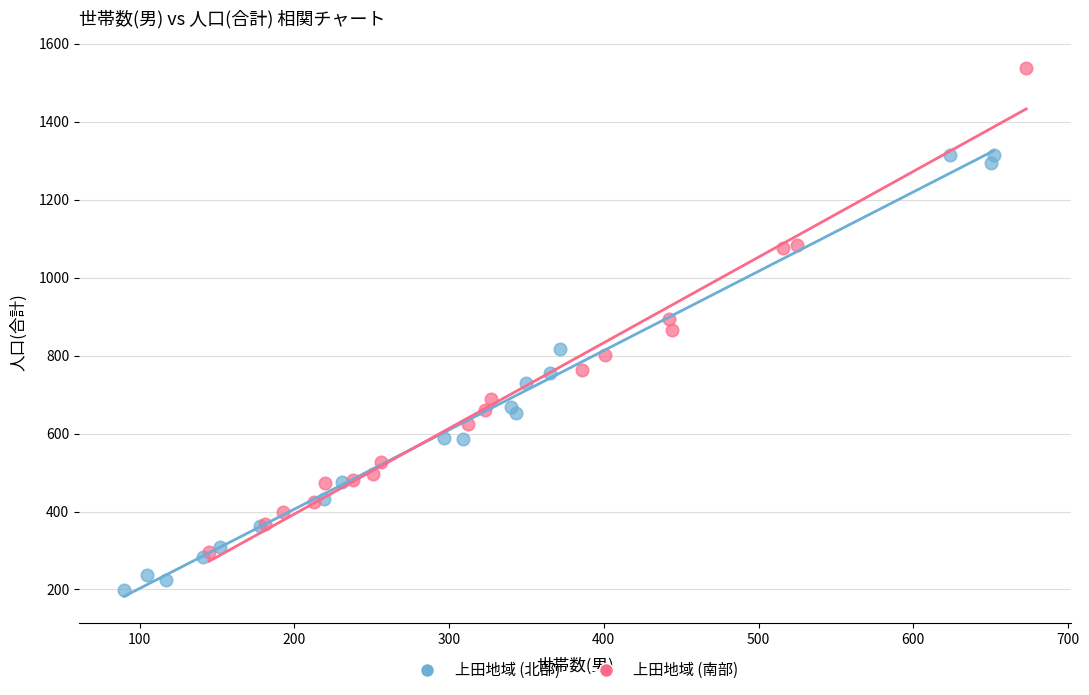

Which series has the largest Y range (max minus min)?

上田地域 (南部)